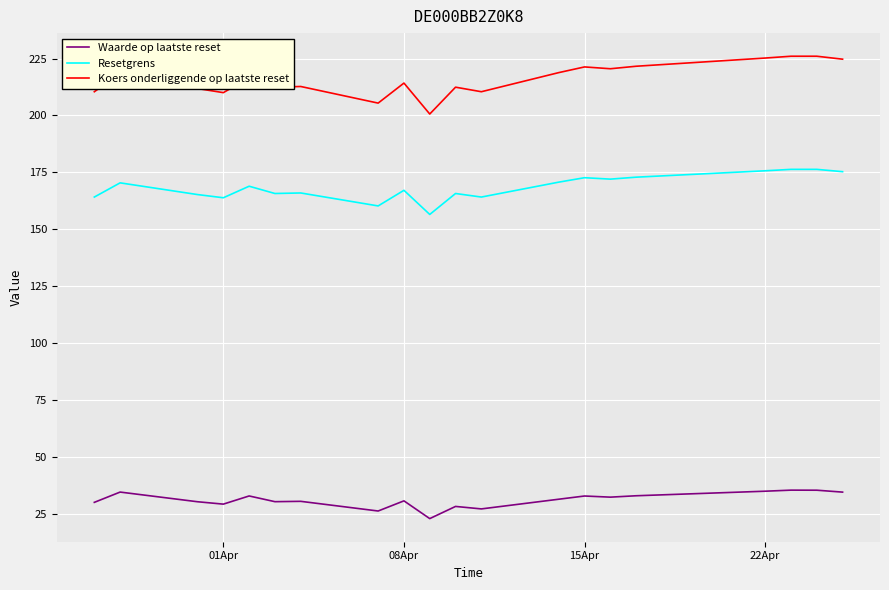

True or false: Waarde op laatste reset and Resetgrens intersect in this chart.

False